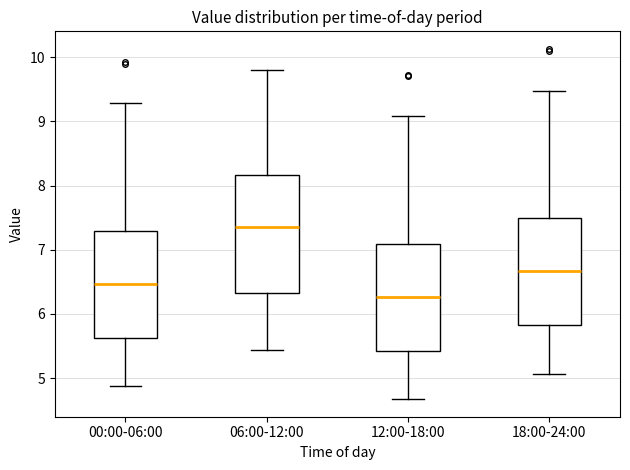

Comparing the boxes themselves (not the whiskers), which one is the tallest?

06:00-12:00